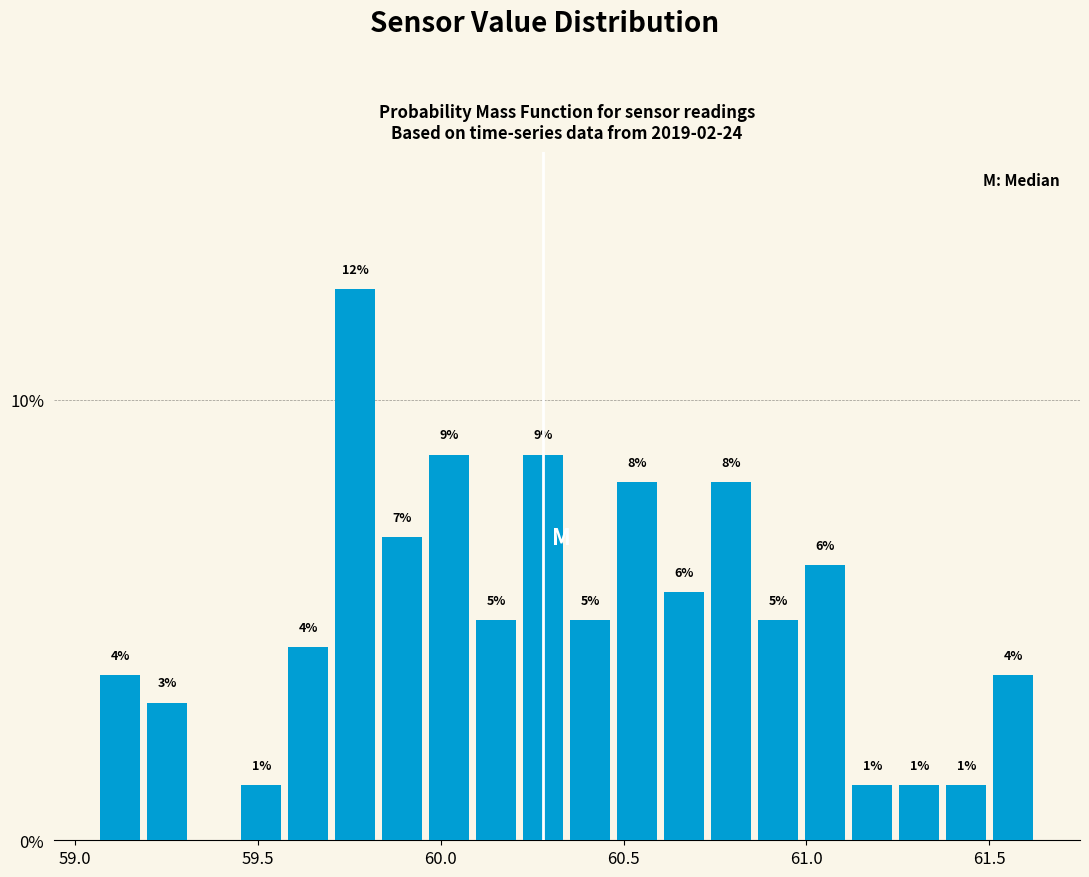

Around what value on the x-axis is the tallest bar? Give the approximate position of its centre, as read against the axis.

59.75